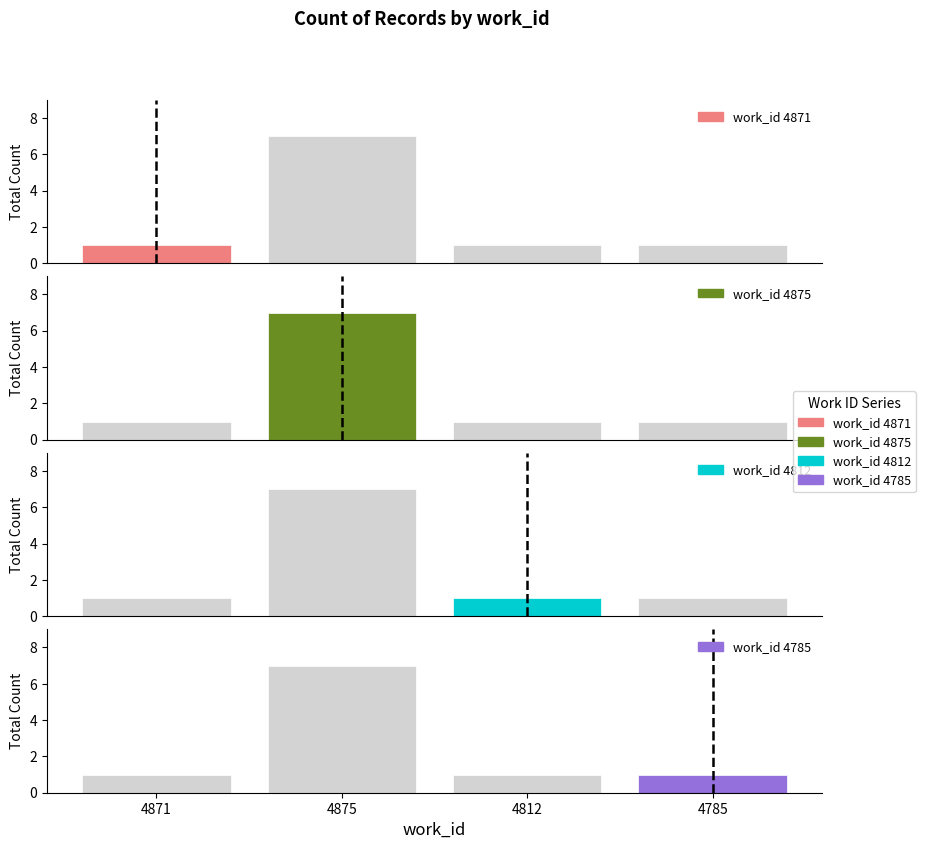

What is the lowest value of the work_id 4875 series?

1